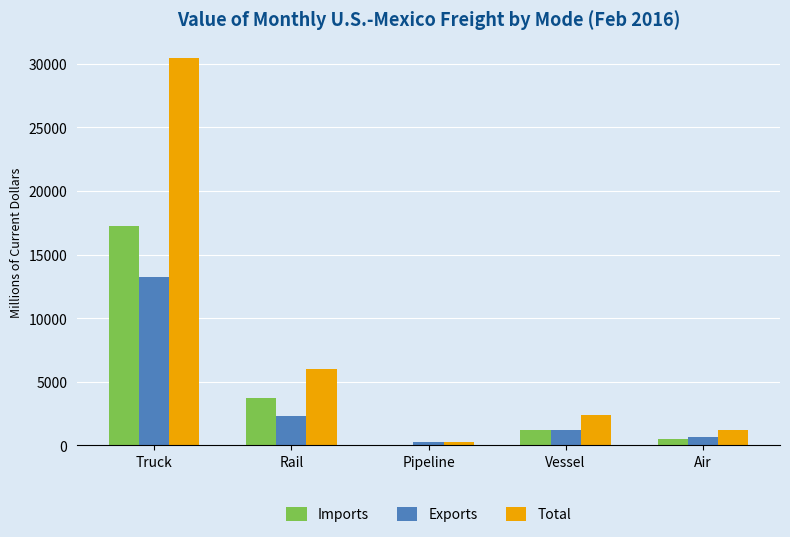

Is it true that Exports equals 2295 at Rail?

True